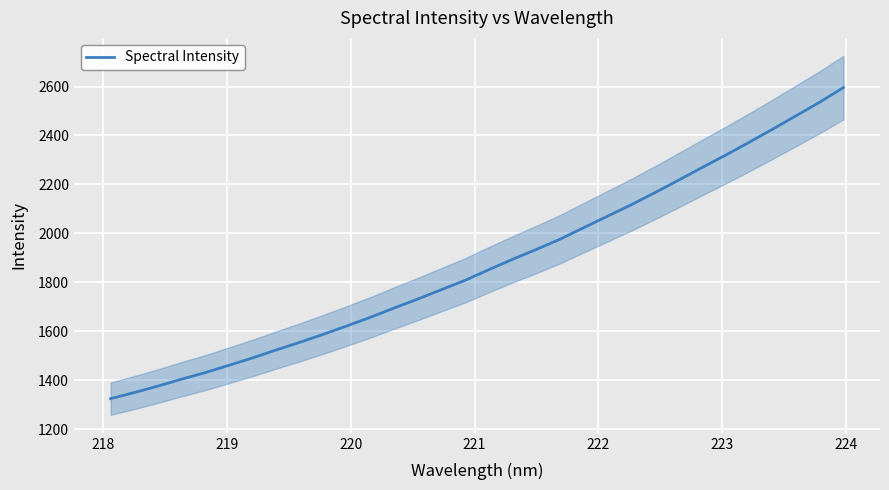

What is the lowest value of the Spectral Intensity series?

1324.7